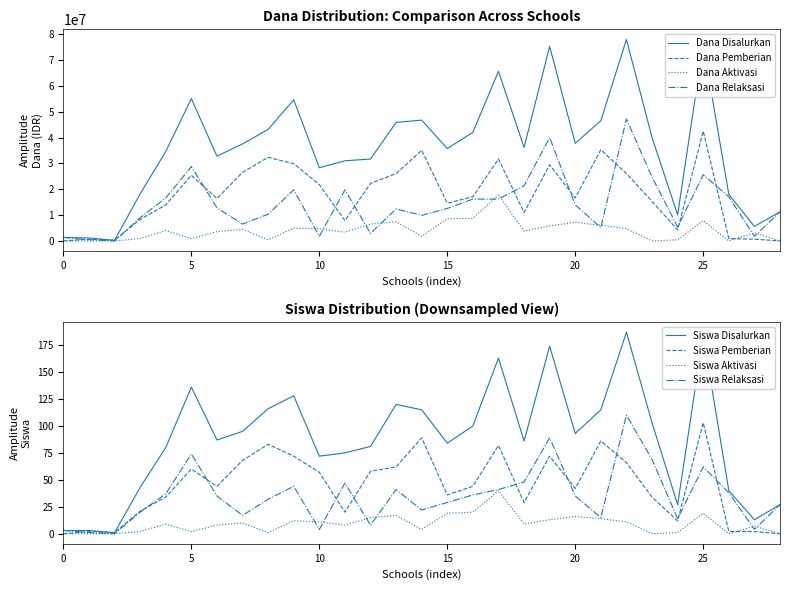

The Siswa Pemberian series shows 103 at 25. True or false?

True